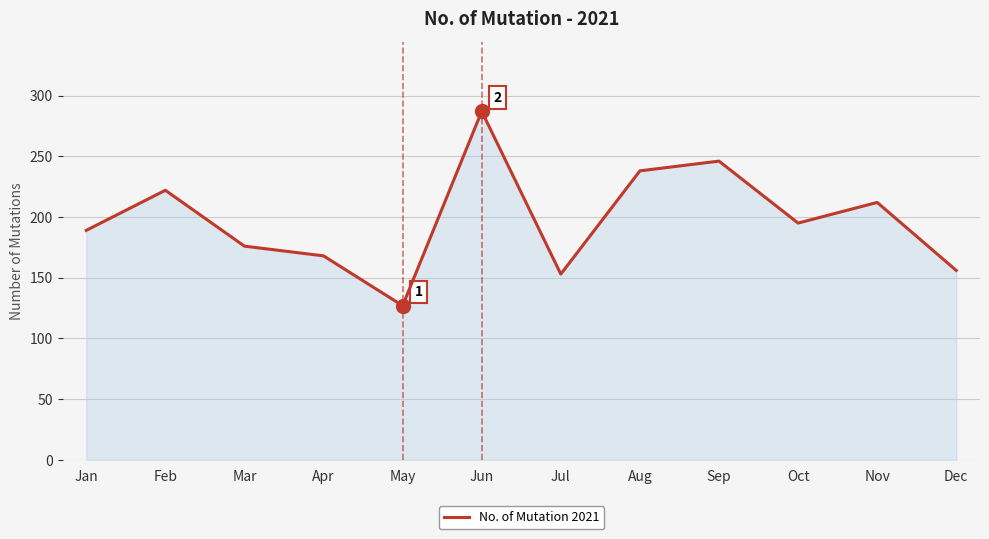

What is the sum of all values?

2369